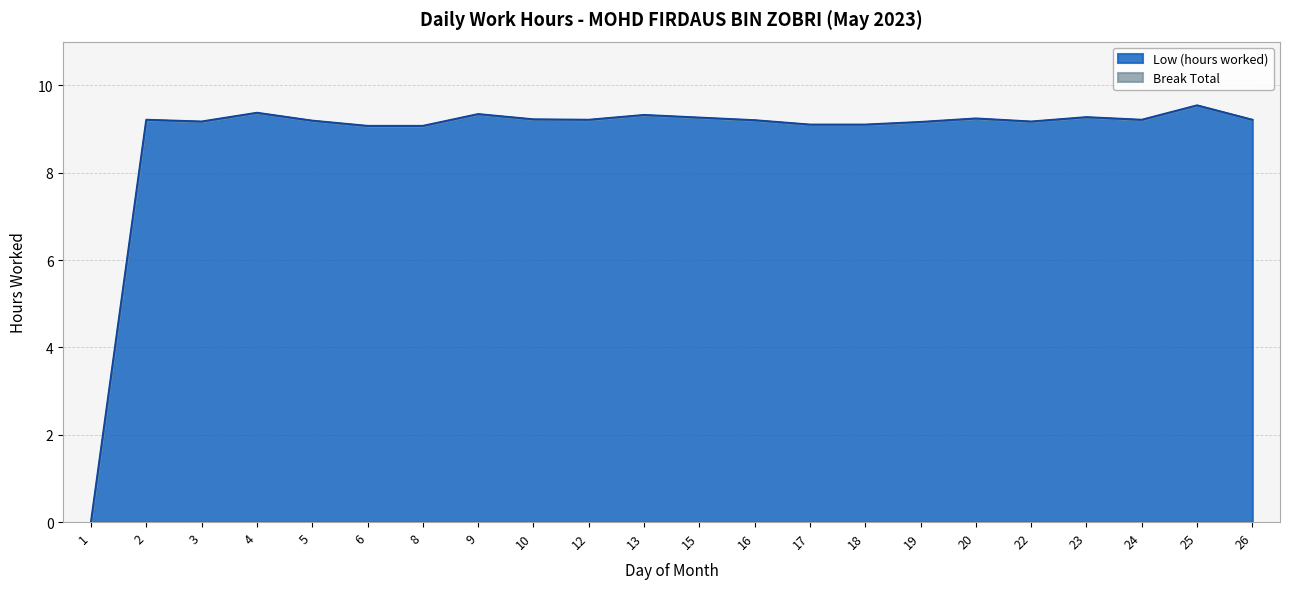

What is the difference between the second highest and minimum values?

9.4